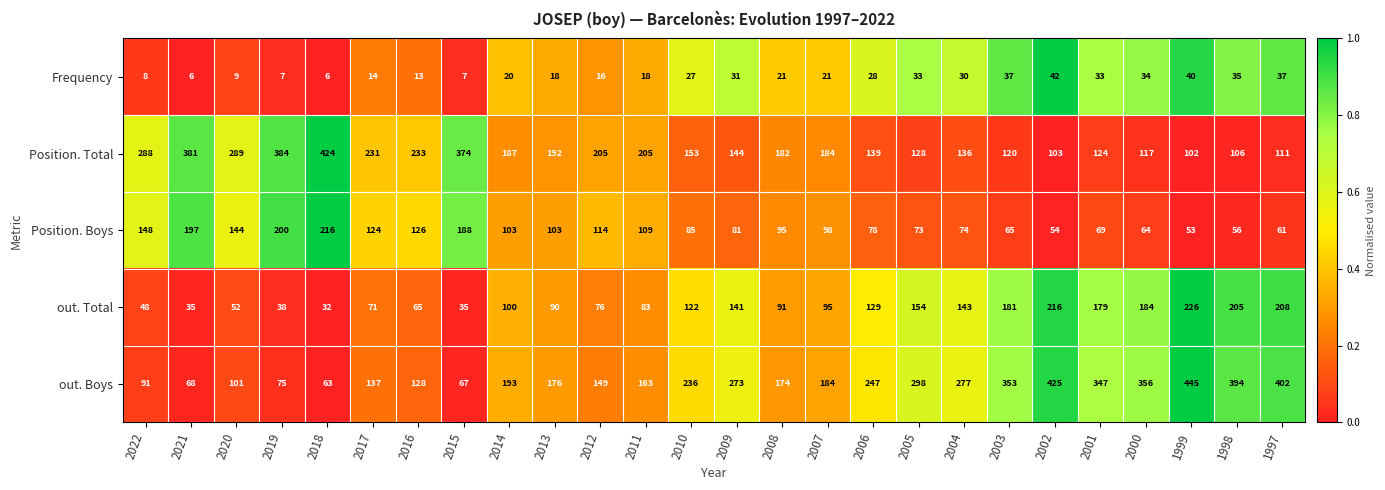

How many data points does each series have?

26